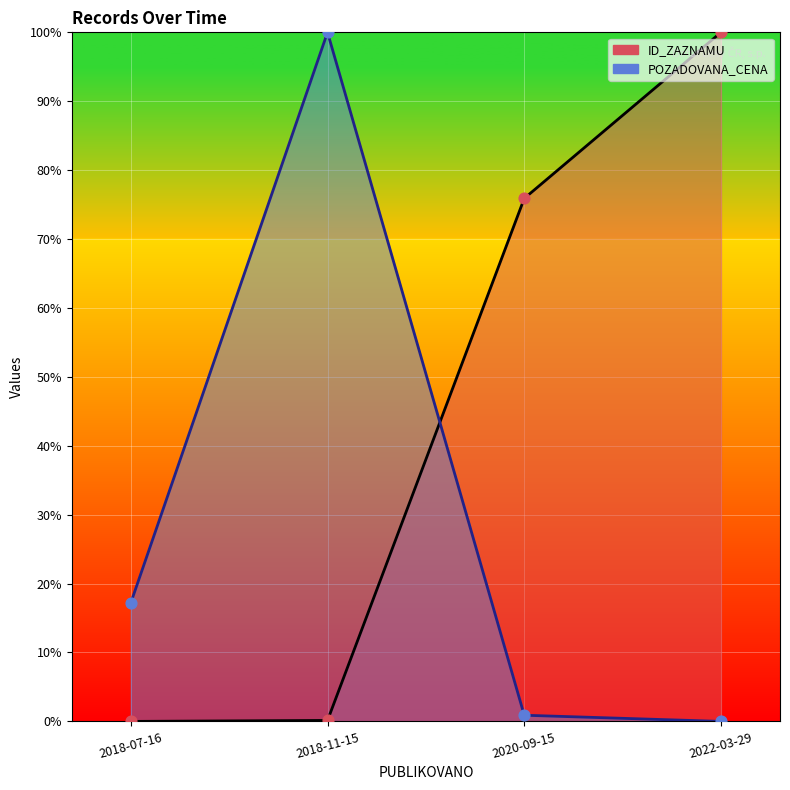

What are all the series names shown in the legend?

ID_ZAZNAMU, POZADOVANA_CENA